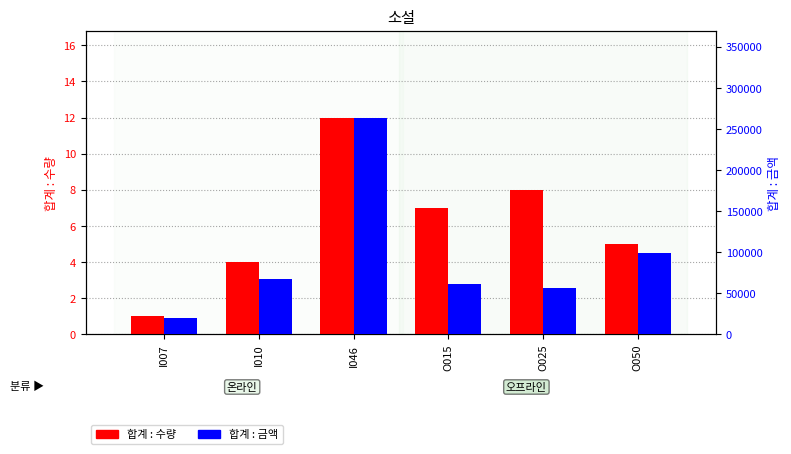

Which series has the largest range (max minus min)?

합계 : 금액